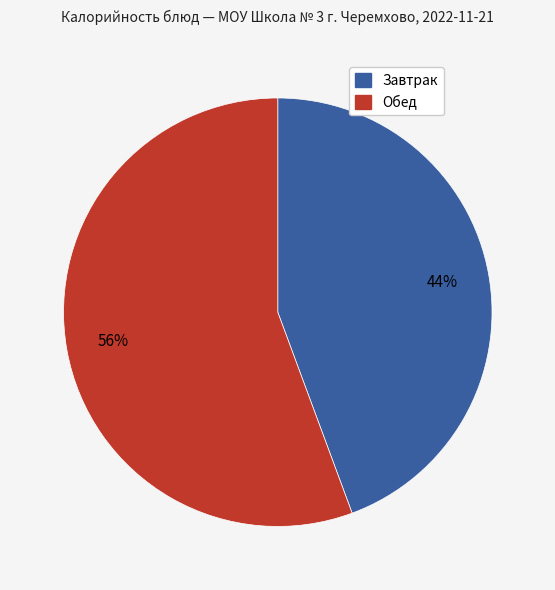

How many slices are in this pie chart?

2